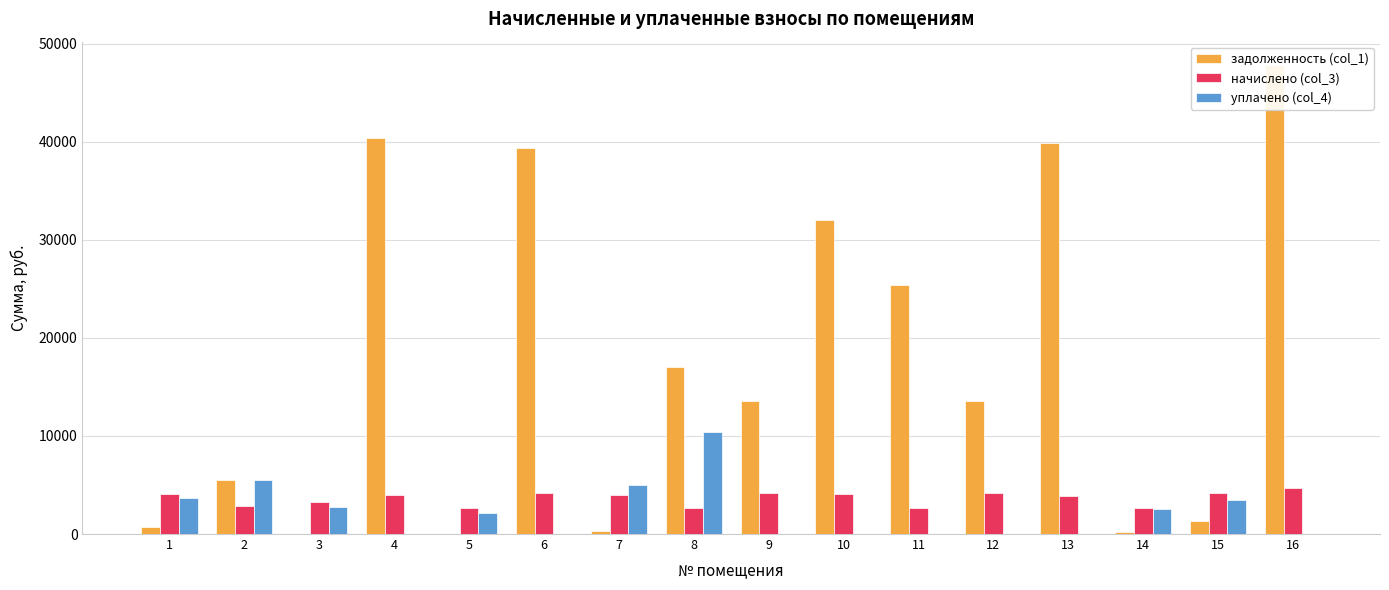

What is the total value across all series at 2?

13971.5